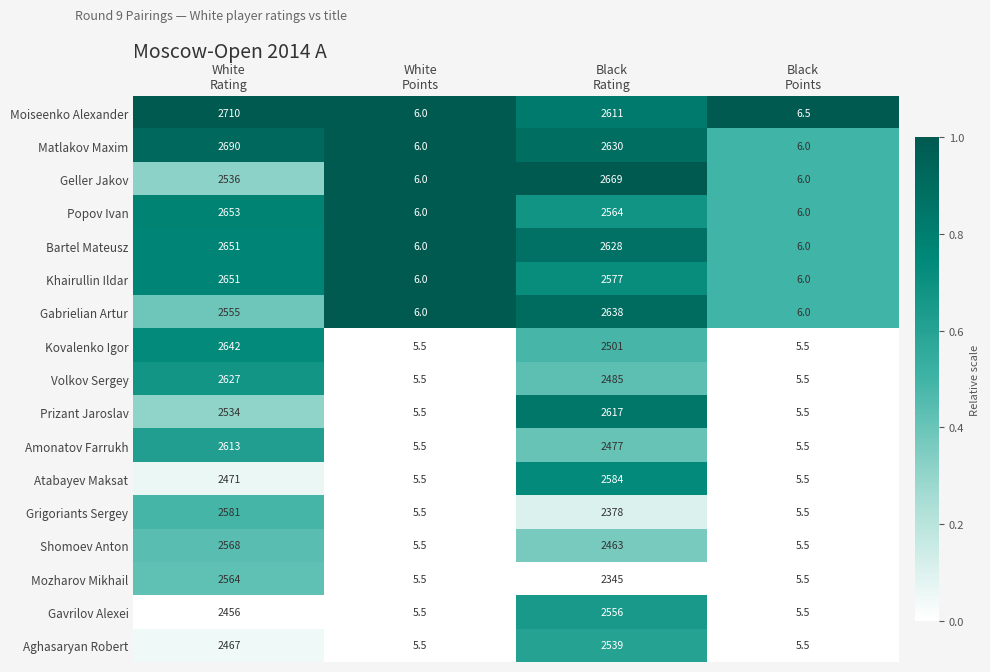

Which series has the widest spread of values?

Moiseenko Alexander